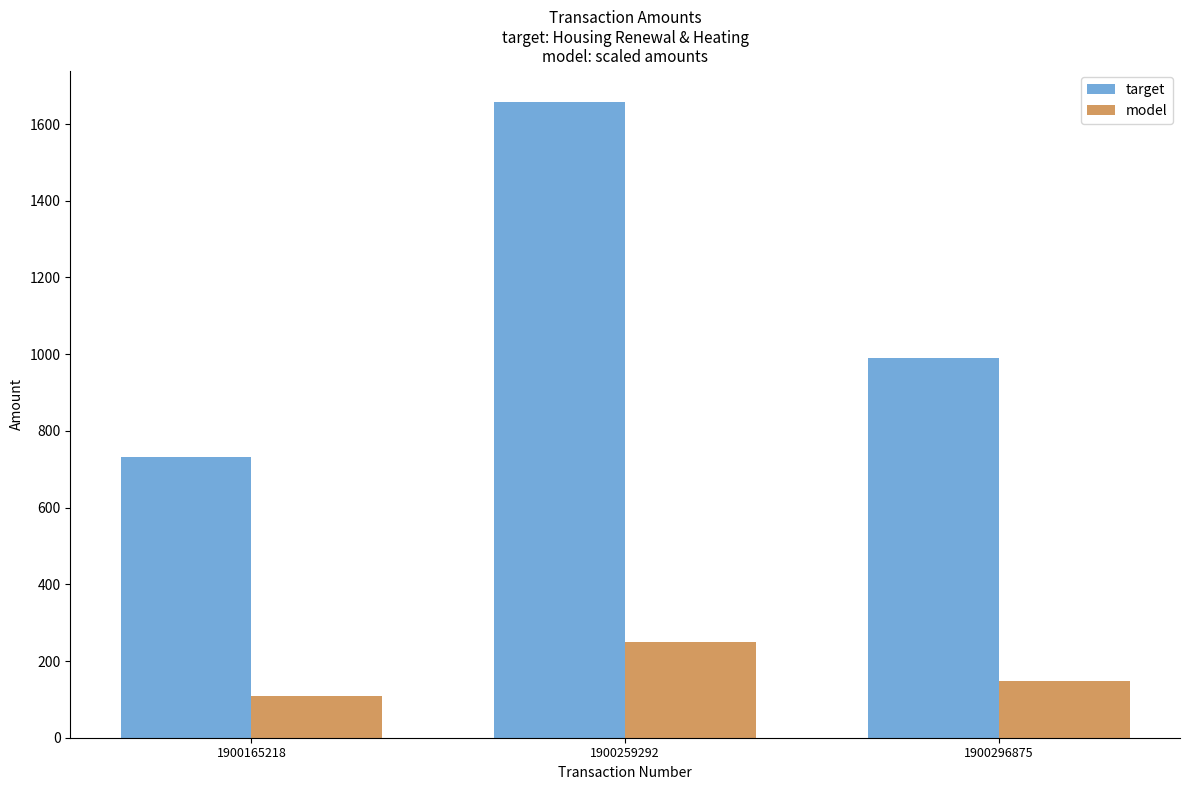

List the series in order of their peak value, lowest first.

model, target